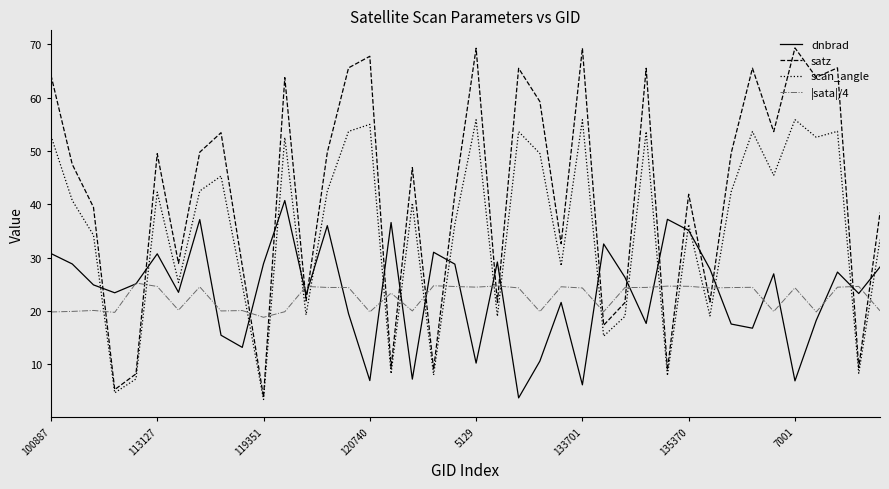

Which series has the largest total across all categories?

satz